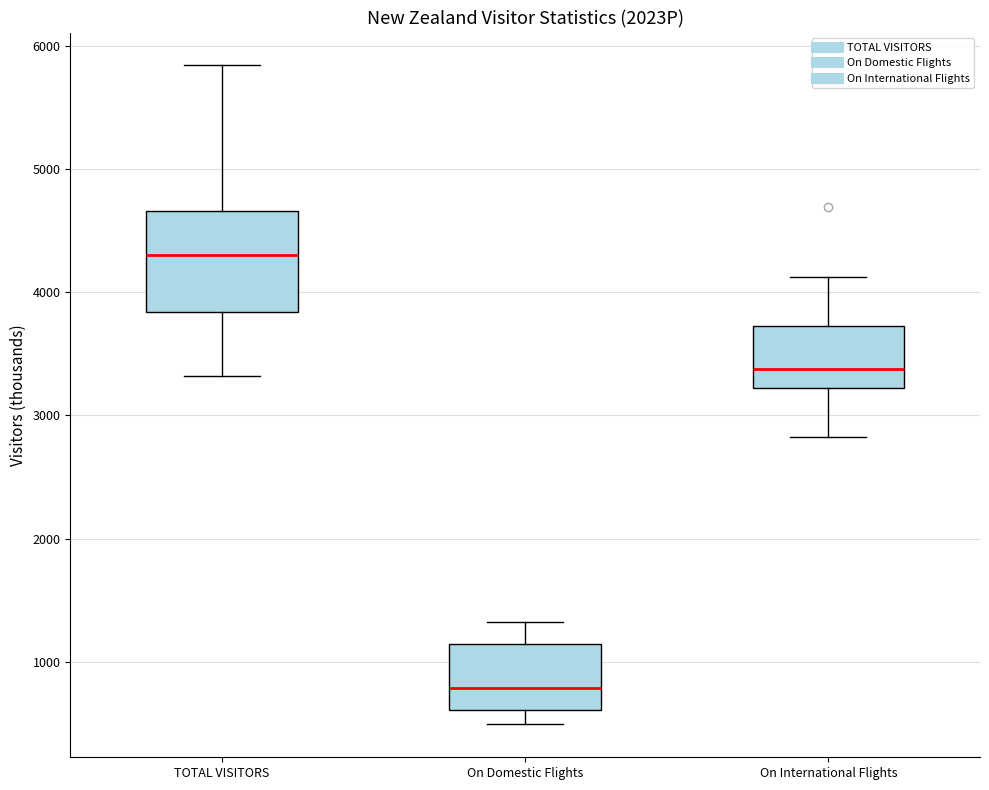

Reading left to right, transcribe this box plot: for each box, give where its median line is, the range the box spans, and where its two whiskers end, as read against the y-axis. The values are not printed on the chart, so give them approximately, as read against the axis.

TOTAL VISITORS: median 4300, box 3800 to 4700, whiskers 3300 to 5800
On Domestic Flights: median 800, box 600 to 1100, whiskers 500 to 1300
On International Flights: median 3400, box 3200 to 3700, whiskers 2800 to 4100